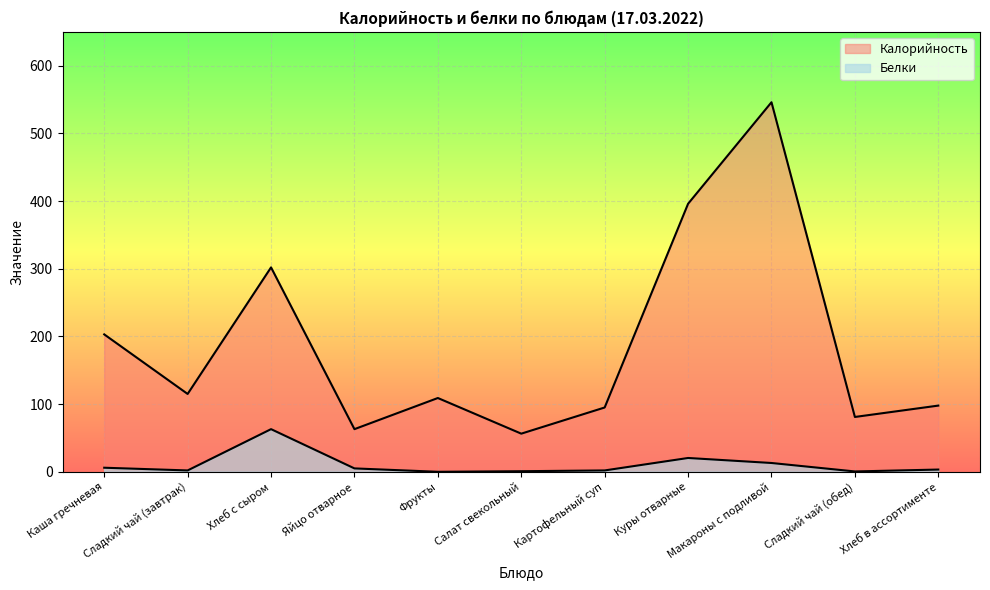

How many interior local valleys does the Калорийность series have?

4